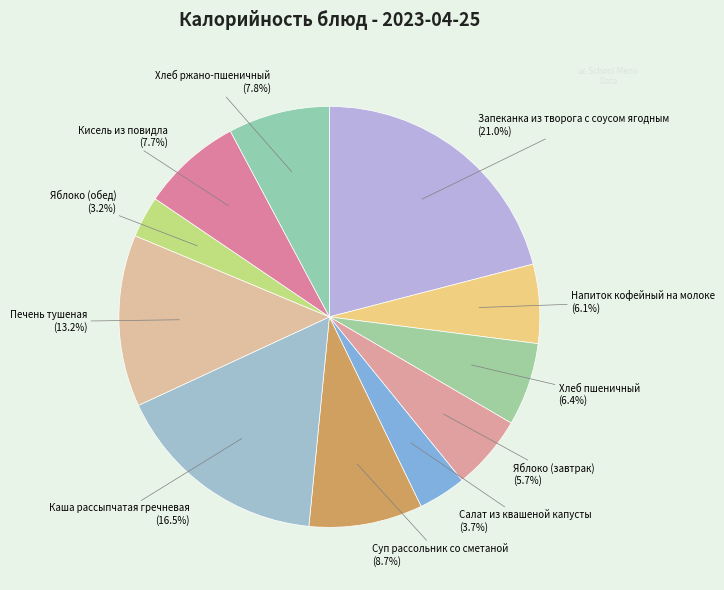

Between Кисель из повидла and Каша рассыпчатая гречневая, which is larger?

Каша рассыпчатая гречневая